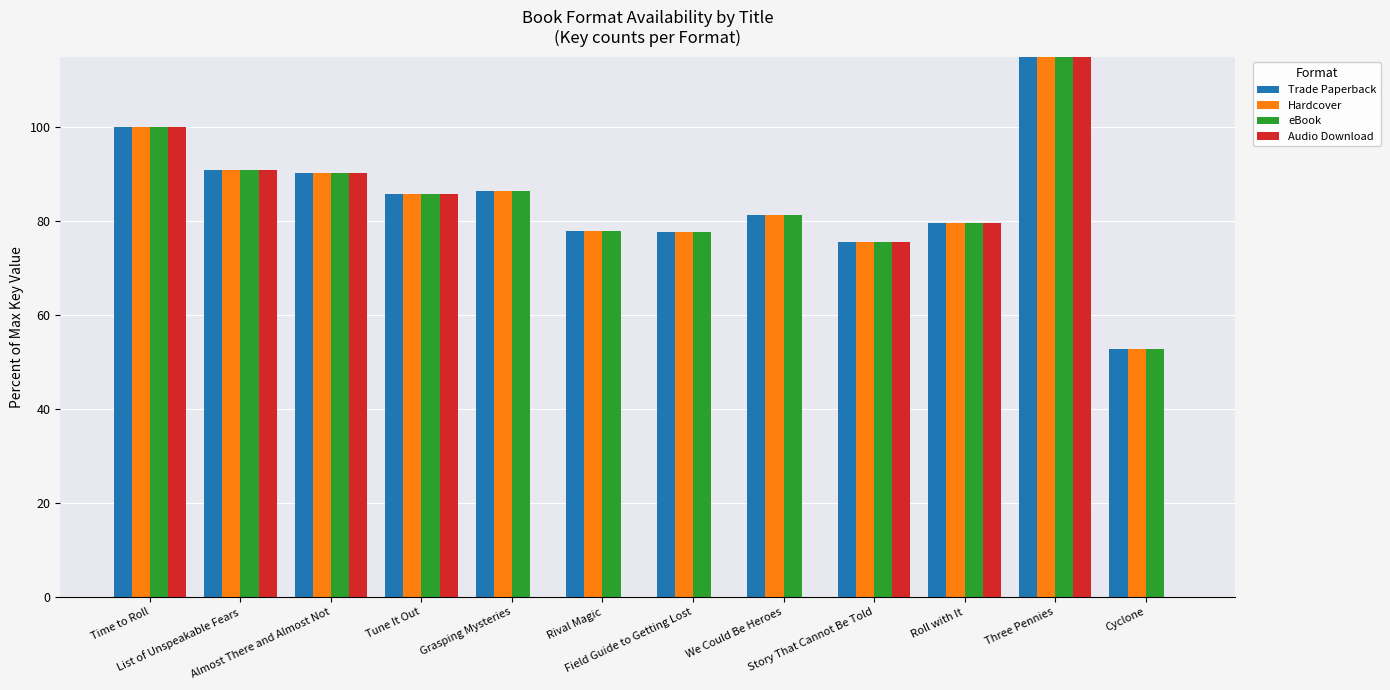

What is the maximum value for Audio Download?

301.2